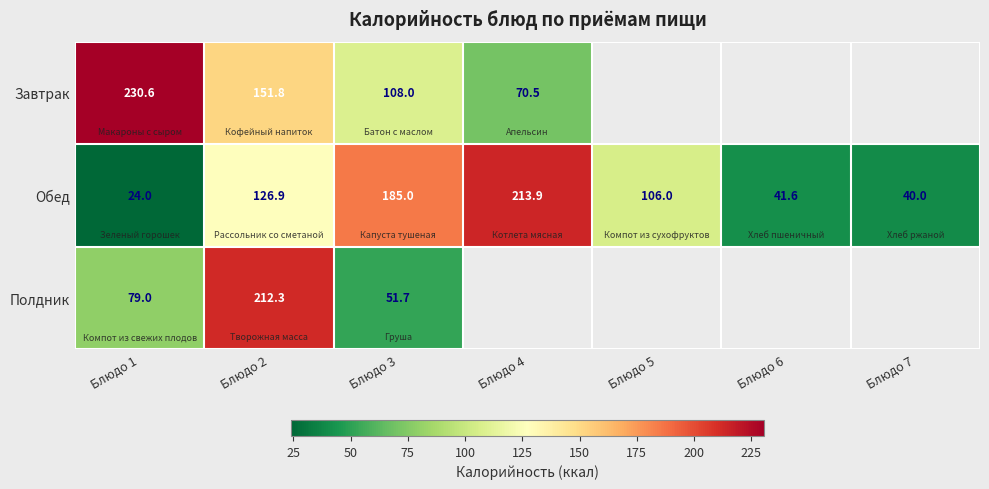

What is the average value of the Обед series?

105.3